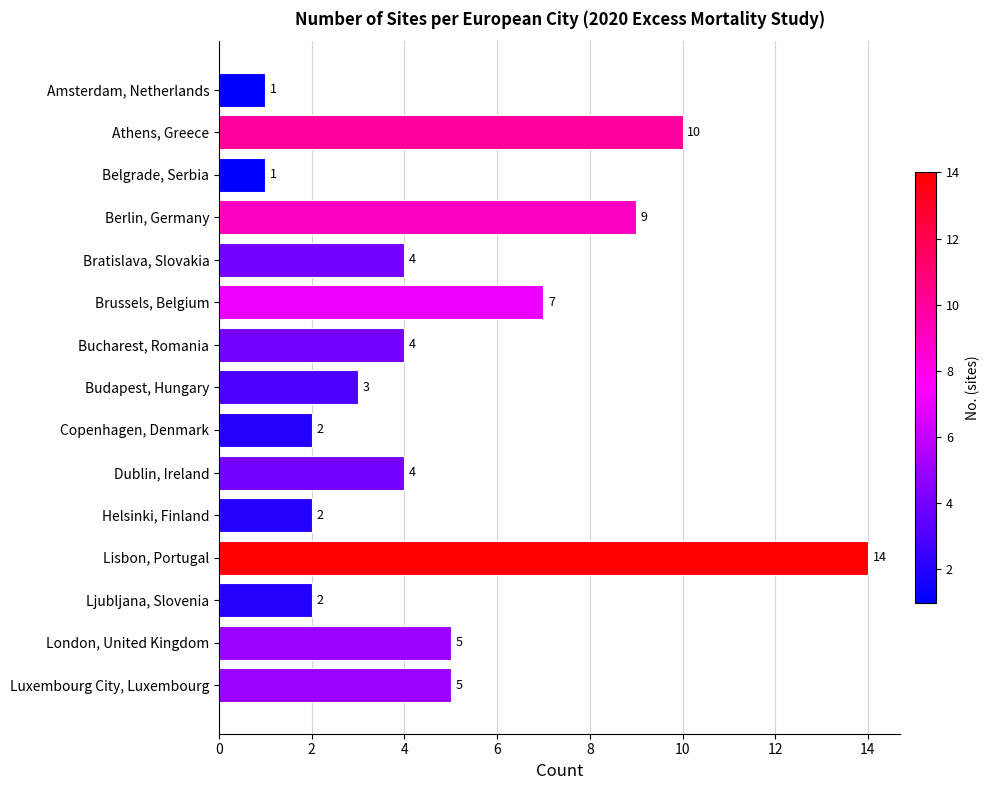

True or false: the data shows 2 at Bucharest, Romania.

False